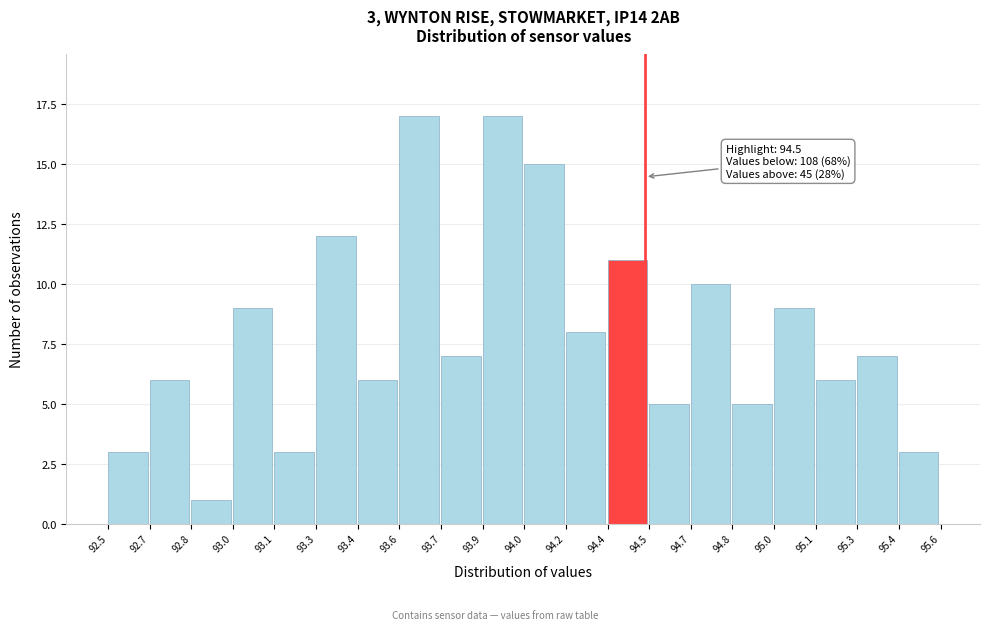

Reading right to left, list all the values displayed in this chart.

95.4=3	95.3=7	95.1=6	95.0=9	94.8=5	94.7=10	94.5=5	94.4=11	94.2=8	94.0=15	93.9=17	93.7=7	93.6=17	93.4=6	93.3=12	93.1=3	93.0=9	92.8=1	92.7=6	92.5=3